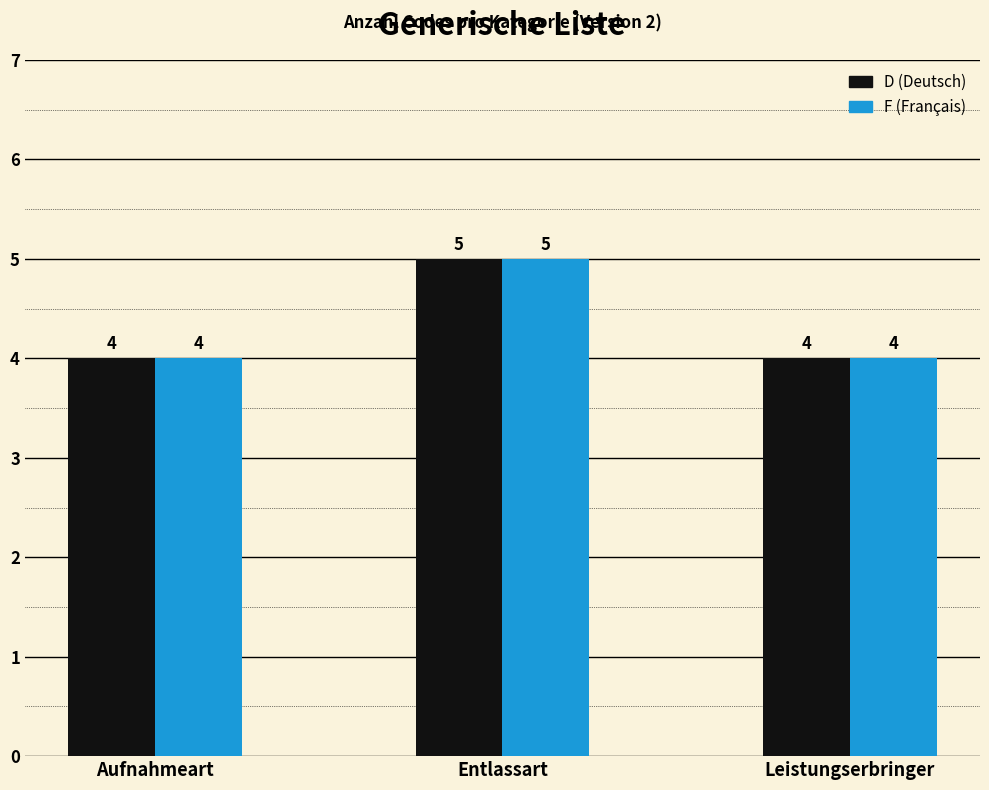

What is the greatest value displayed?

5